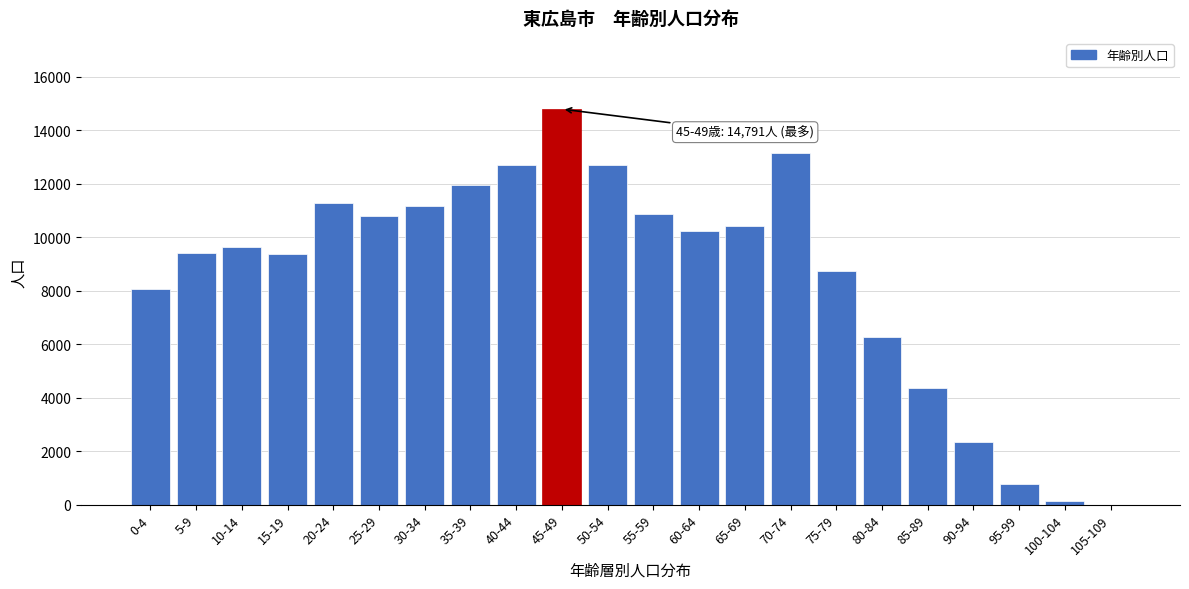

Which category has the highest value across all series?

45-49